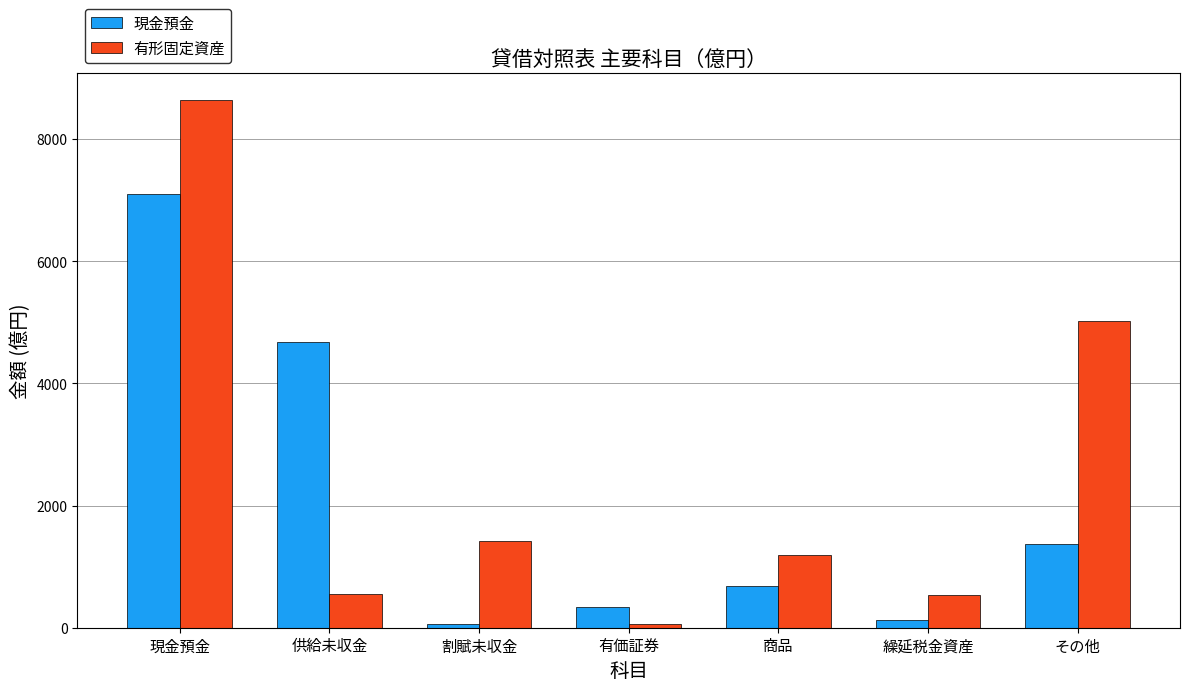

The value of 現金預金 at 現金預金 is 7095.6. True or false?

True